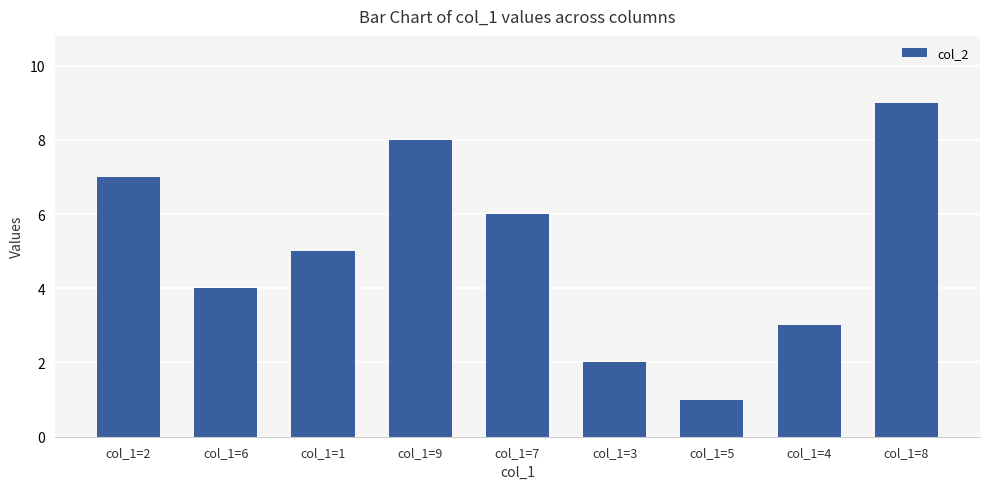

What is the difference between the second highest and second lowest values?

6